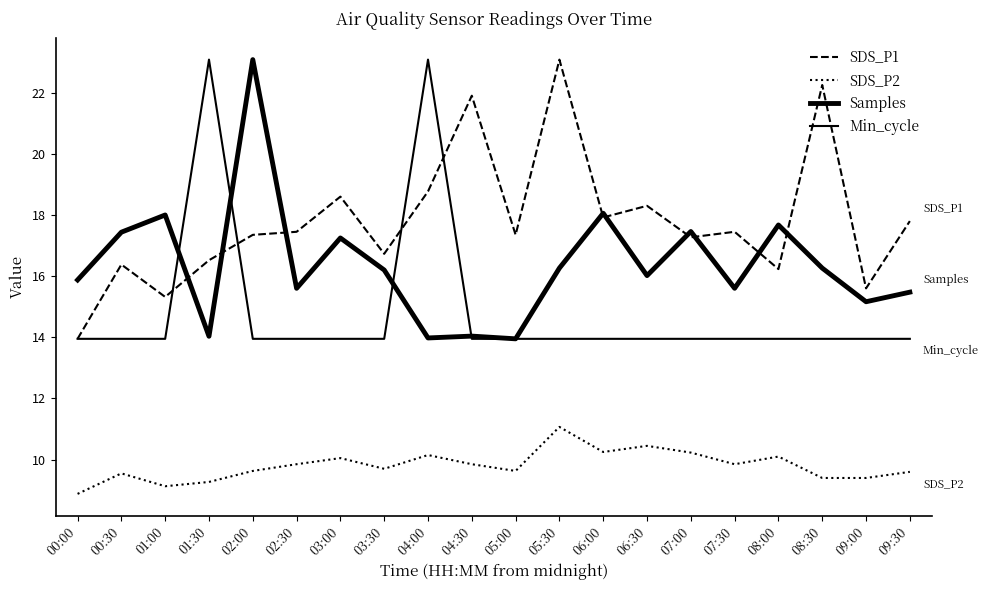

Between 07:00 and 03:30, which is larger?

07:00